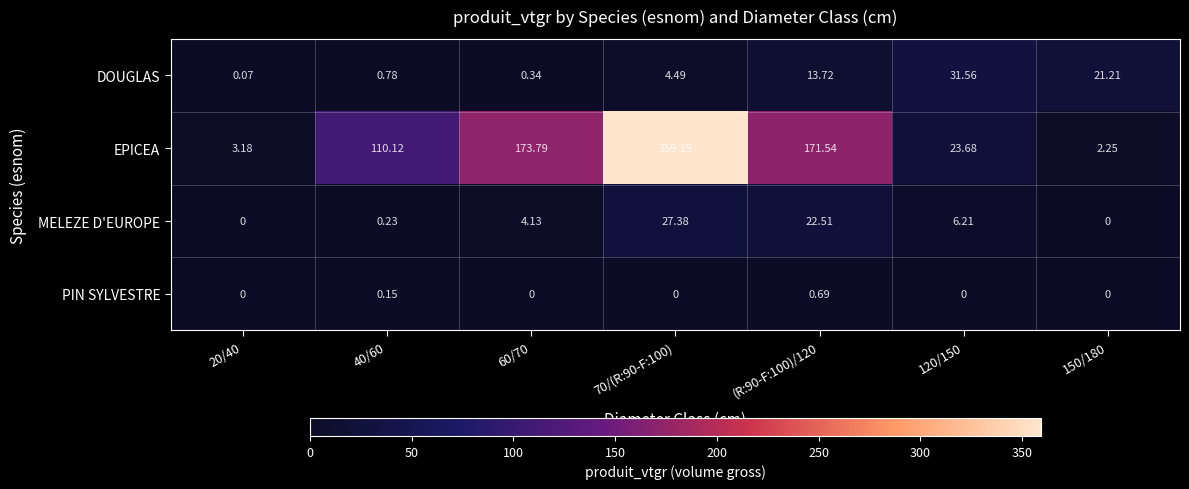

At which category is the sum across all series the highest?

70/(R:90-F:100)